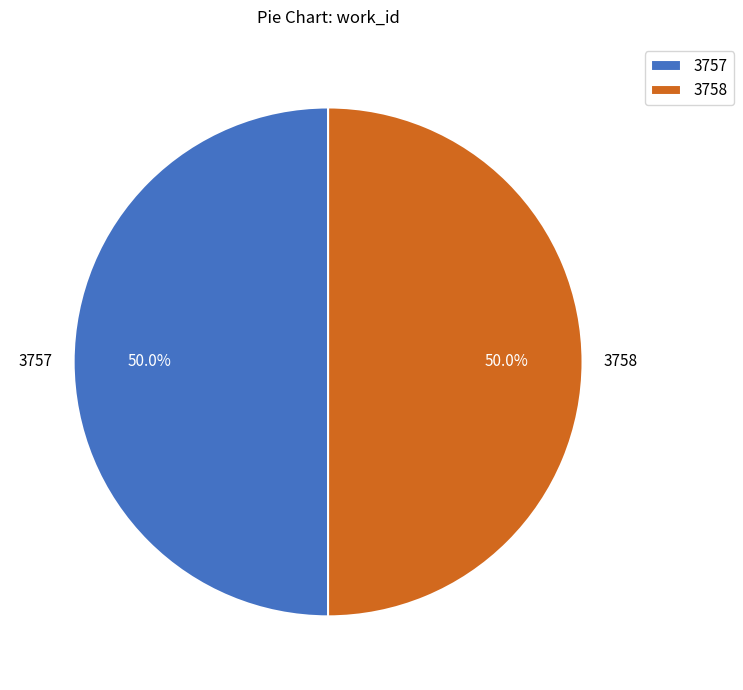

What is the total percentage of 3758 and 3757?

100.0%